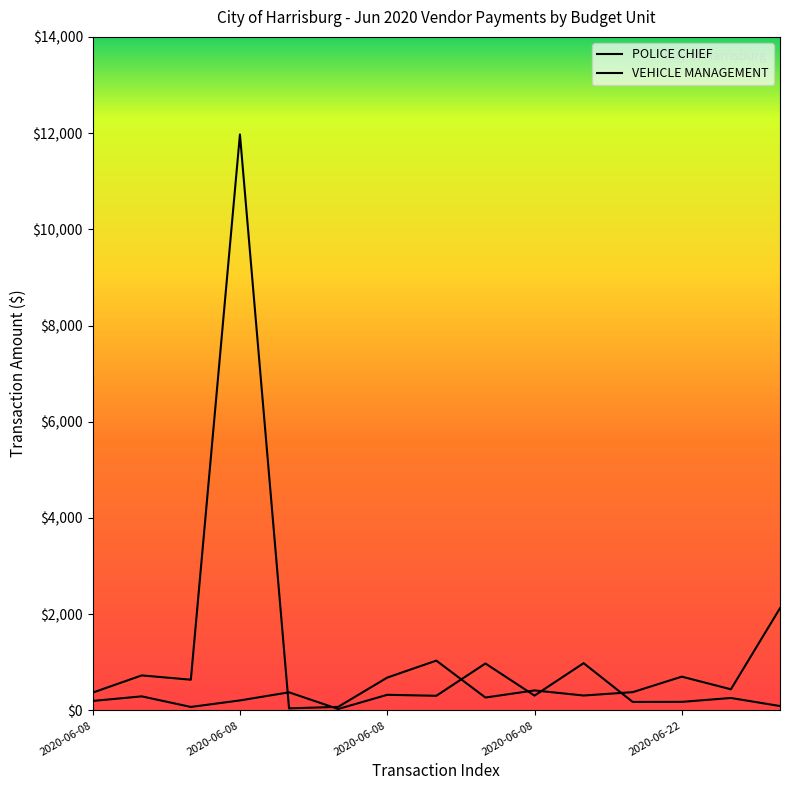

What is the highest value of the POLICE CHIEF series?

11971.8